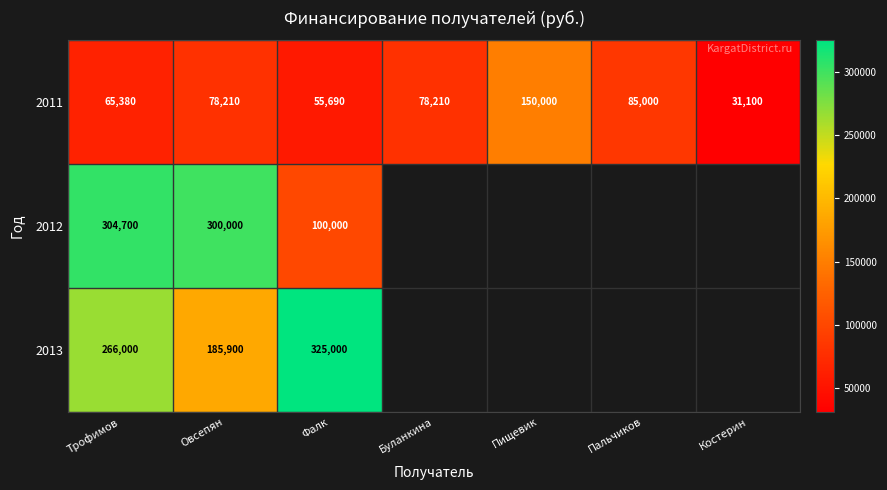

What is the sum of all 2011 values?

543590